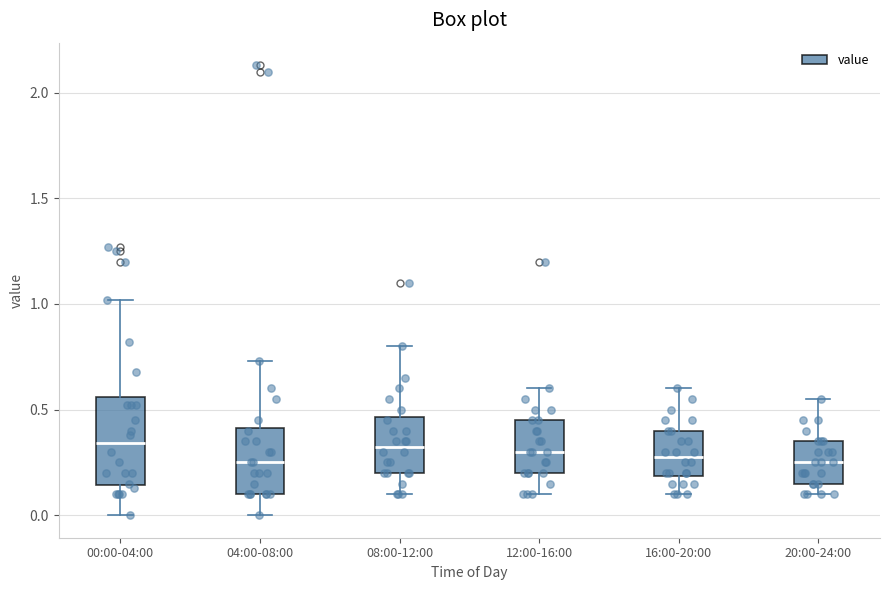

Reading left to right, transcribe this box plot: for each box, give where its median line is, the range the box spans, and where its two whiskers end, as read against the y-axis. The values are not printed on the chart, so give them approximately, as read against the axis.

00:00-04:00: median 0.35, box 0.15 to 0.55, whiskers 0.00 to 1.00
04:00-08:00: median 0.25, box 0.10 to 0.40, whiskers 0.00 to 0.75
08:00-12:00: median 0.35, box 0.20 to 0.45, whiskers 0.10 to 0.80
12:00-16:00: median 0.30, box 0.20 to 0.45, whiskers 0.10 to 0.60
16:00-20:00: median 0.30, box 0.20 to 0.40, whiskers 0.10 to 0.60
20:00-24:00: median 0.25, box 0.15 to 0.35, whiskers 0.10 to 0.55